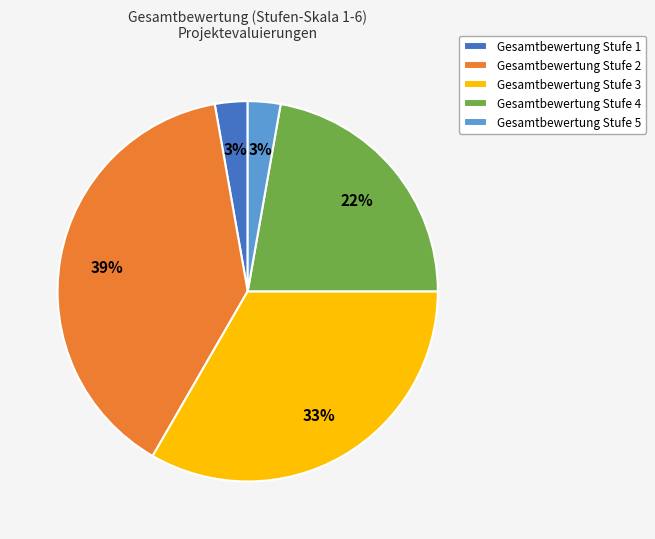

Combined, do Gesamtbewertung Stufe 5 and Gesamtbewertung Stufe 2 account for over 50%?

No